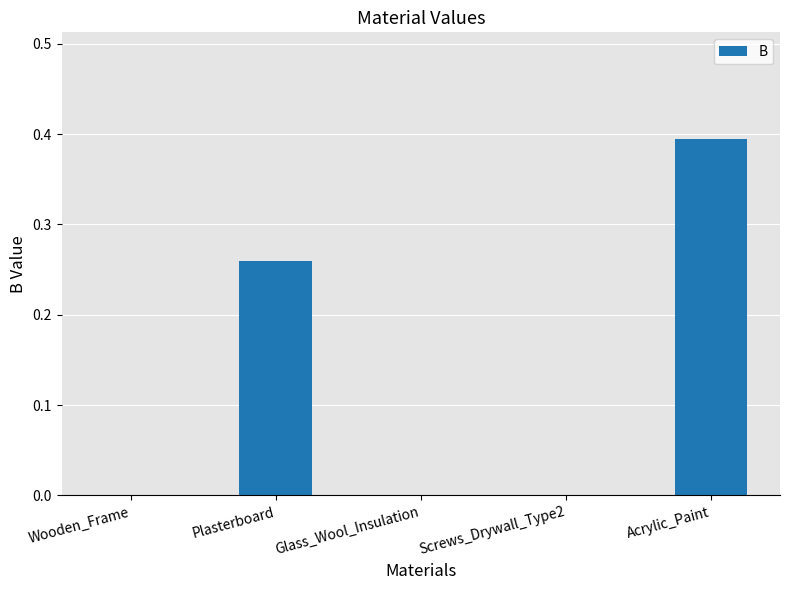

How many series are shown in this chart?

1